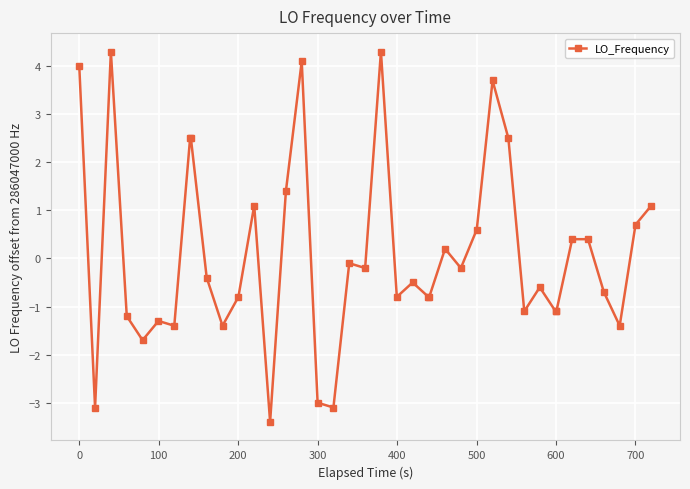

True or false: there are more than 2 points higher than both neighbors.

True